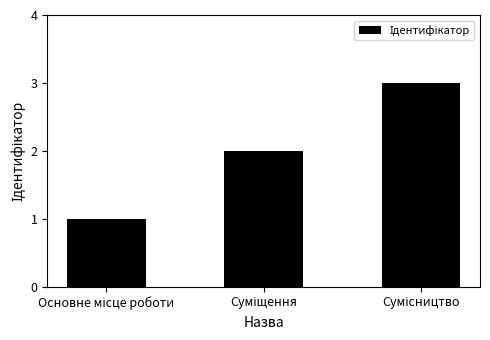

What is the maximum value shown in the chart?

3